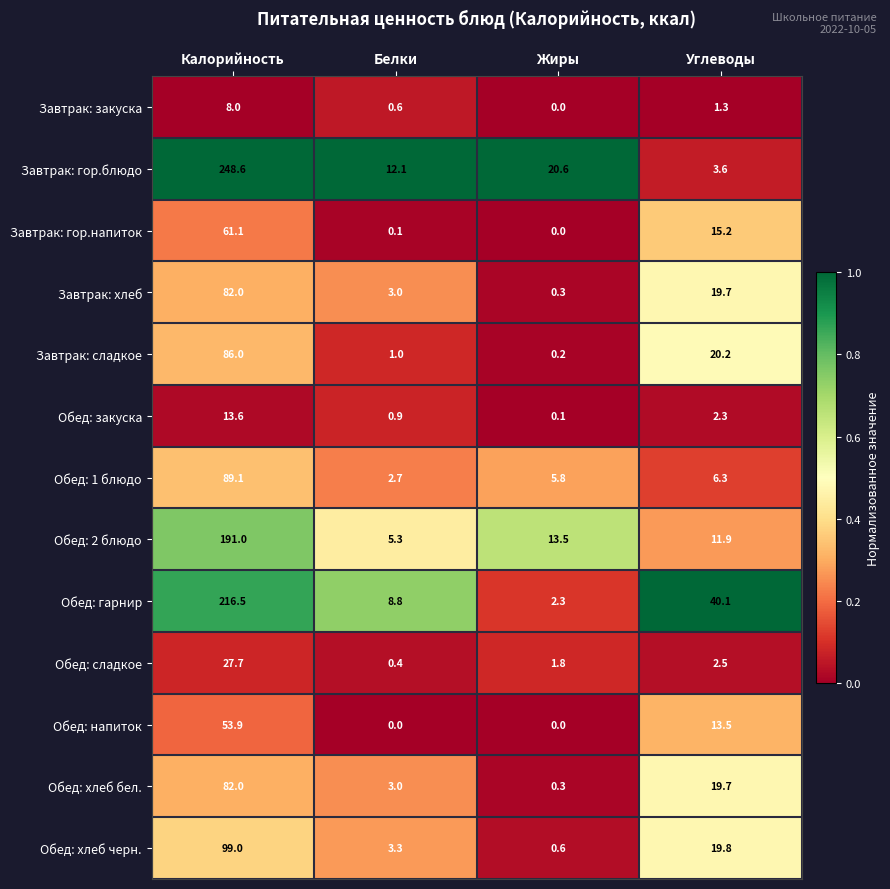

What is the minimum value for Обед: хлеб черн.?

0.6